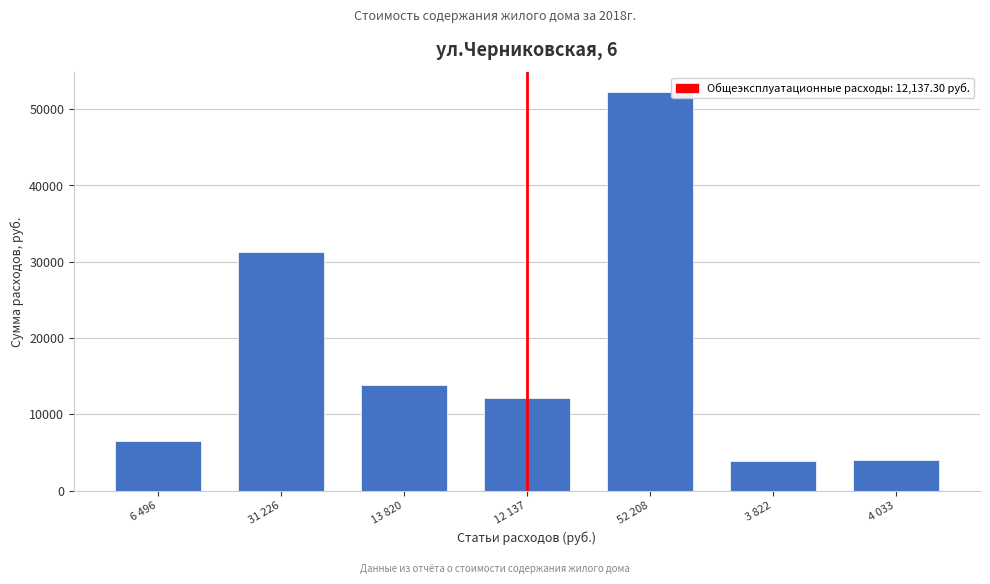

The value at 4 033 is 4033.2. True or false?

True